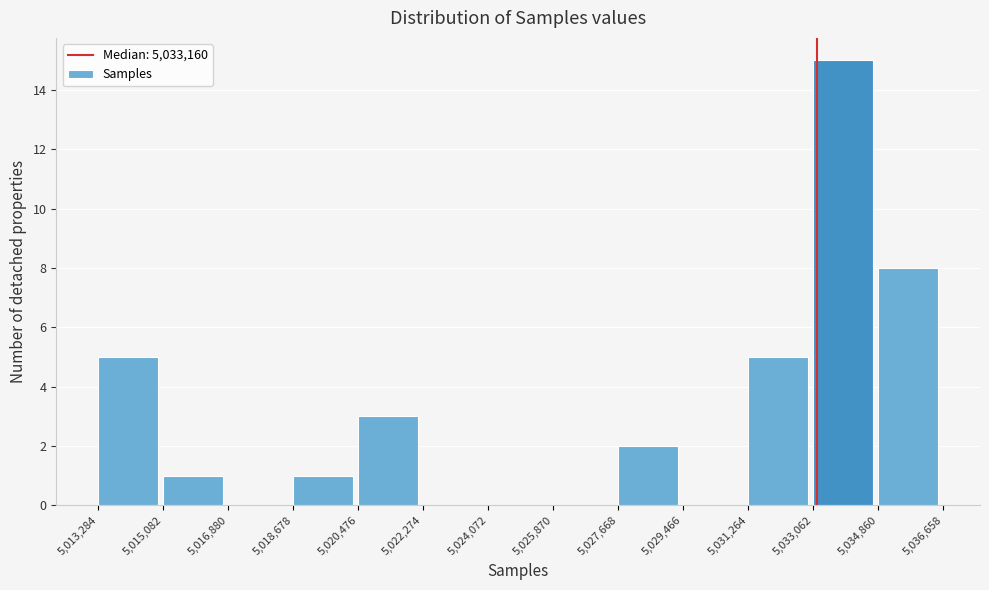

How tall is the bar that spans 5,034,860 to 5,036,658 on the x-axis? The values are not printed on the chart, so give them approximately, as read against the axis.

8